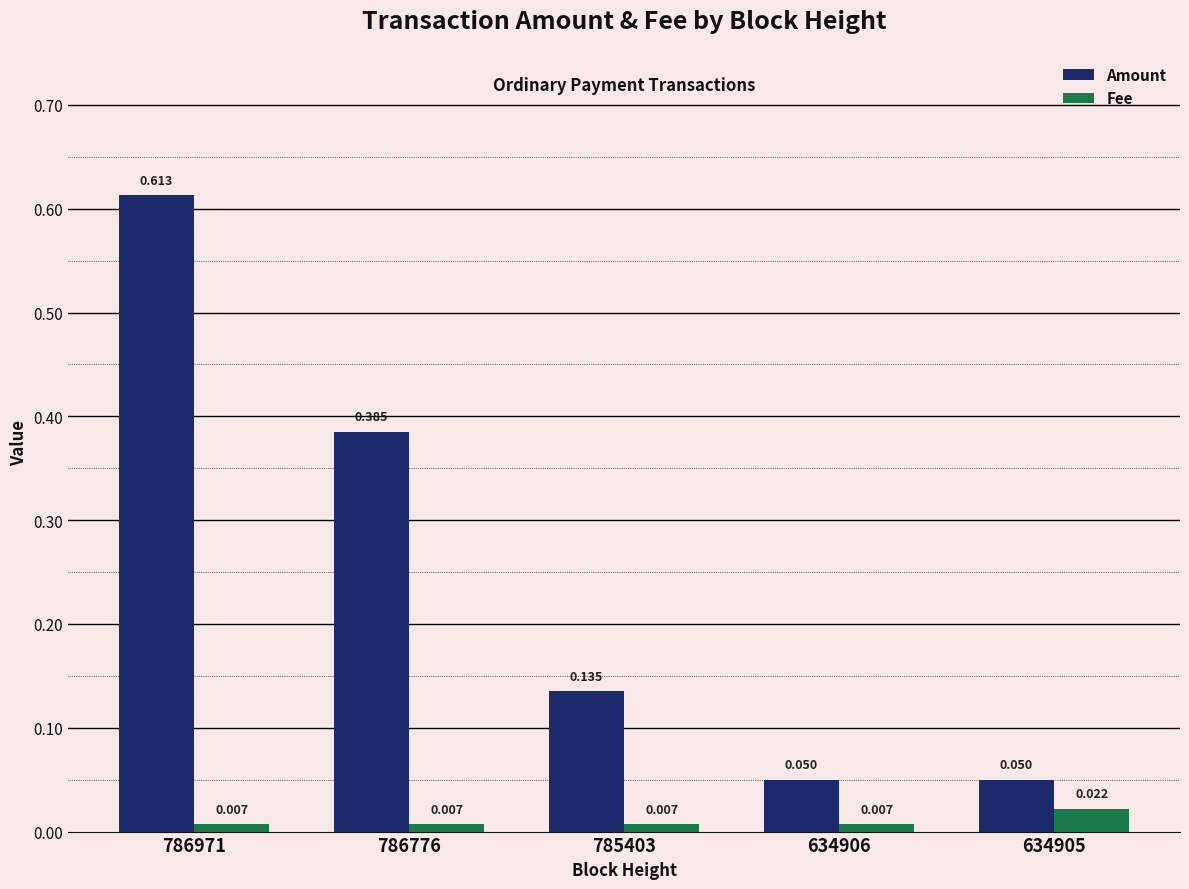

Which series has the largest range (max minus min)?

Amount